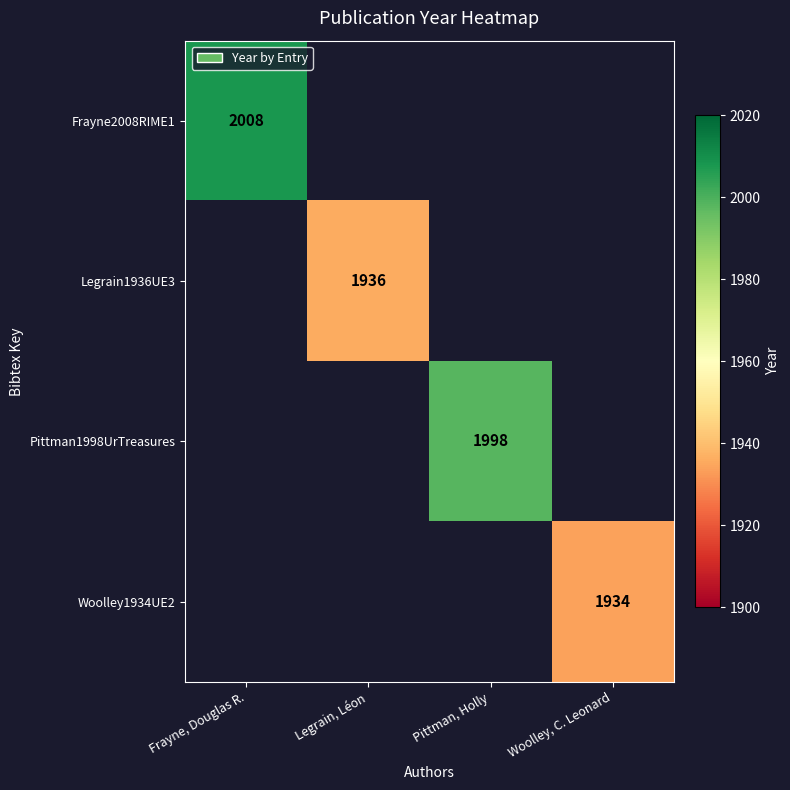

At how many categories does at least one series exceed 1992?

2